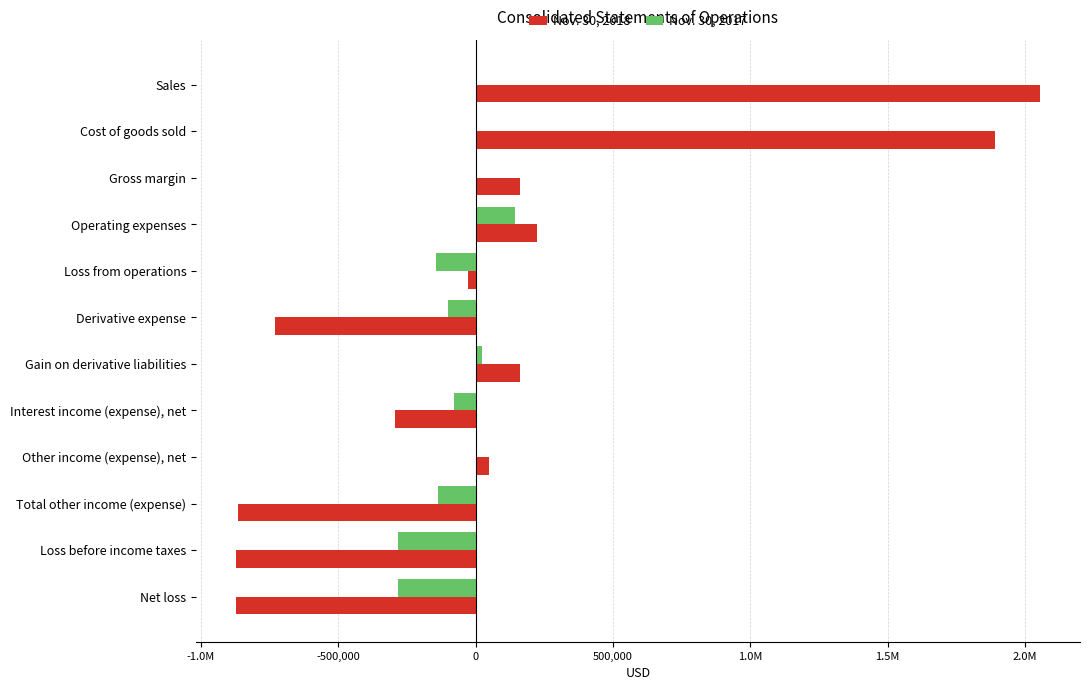

What are all the series names shown in the legend?

Nov. 30, 2018, Nov. 30, 2017